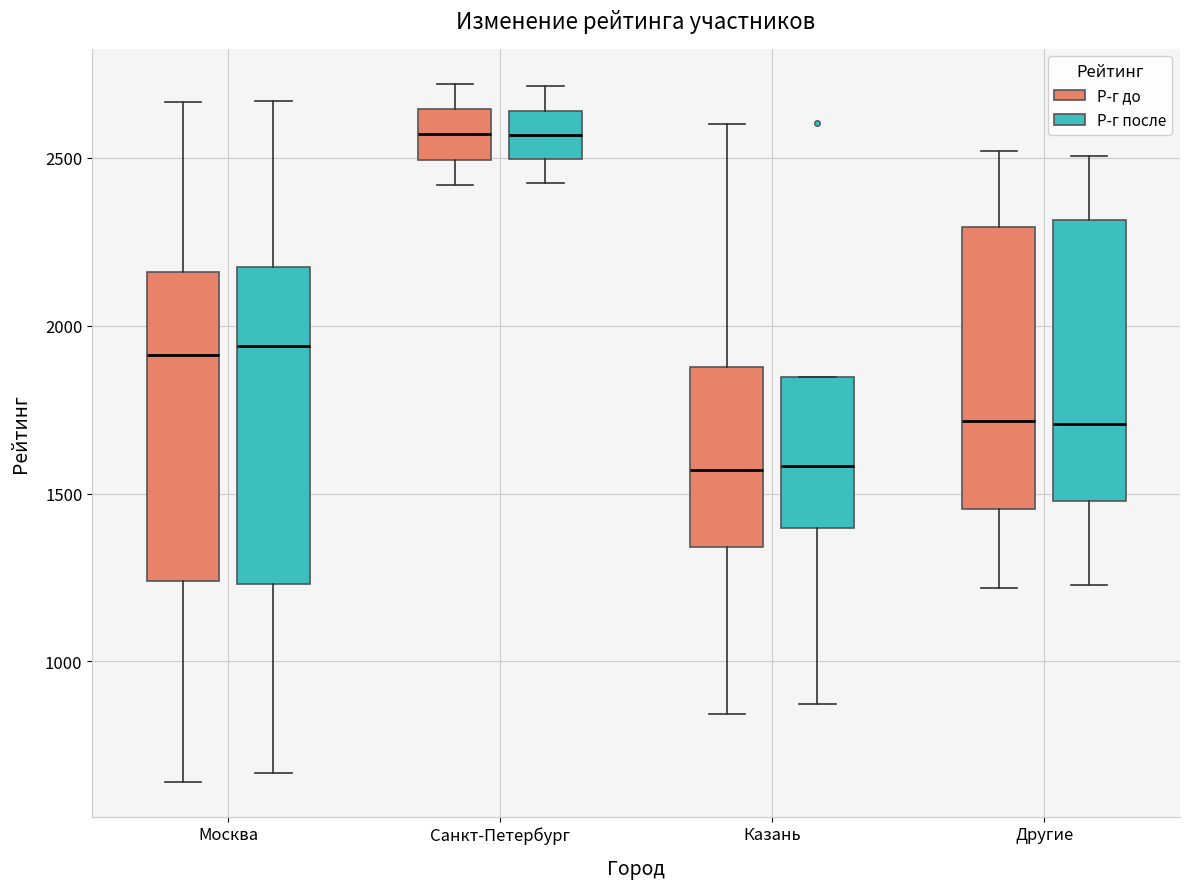

Reading left to right, transcribe this box plot: for each box, give where its median line is, the range the box spans, and where its two whiskers end, as read against the y-axis. The values are not printed on the chart, so give them approximately, as read against the axis.

Москва (Р-г до): median 1900, box 1250 to 2150, whiskers 650 to 2650
Москва (Р-г после): median 1950, box 1250 to 2150, whiskers 650 to 2650
Санкт-Петербург (Р-г до): median 2550, box 2500 to 2650, whiskers 2400 to 2700
Санкт-Петербург (Р-г после): median 2550, box 2500 to 2650, whiskers 2450 to 2700
Казань (Р-г до): median 1550, box 1350 to 1900, whiskers 850 to 2600
Казань (Р-г после): median 1600, box 1400 to 1850, whiskers 850 to 1850
Другие (Р-г до): median 1700, box 1450 to 2300, whiskers 1200 to 2500
Другие (Р-г после): median 1700, box 1500 to 2300, whiskers 1250 to 2500